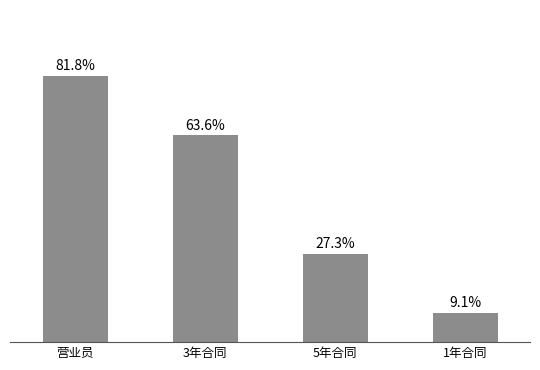

Rank the categories by value from highest to lowest.

营业员, 3年合同, 5年合同, 1年合同